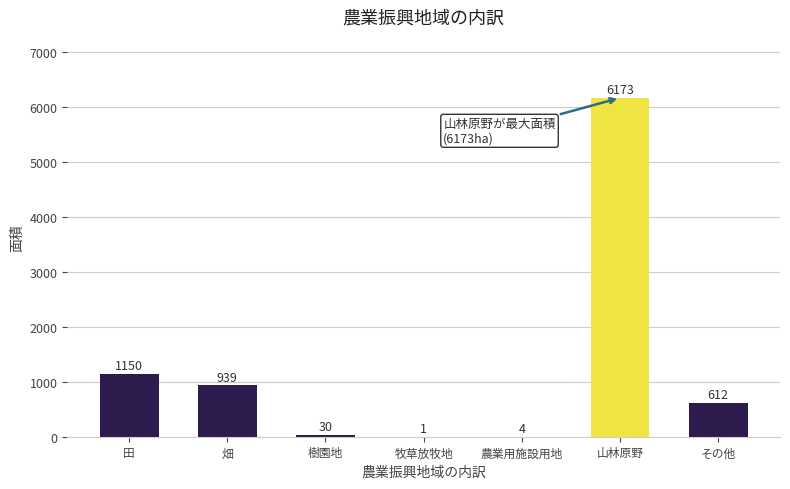

The value at 牧草放牧地 is 1. True or false?

True